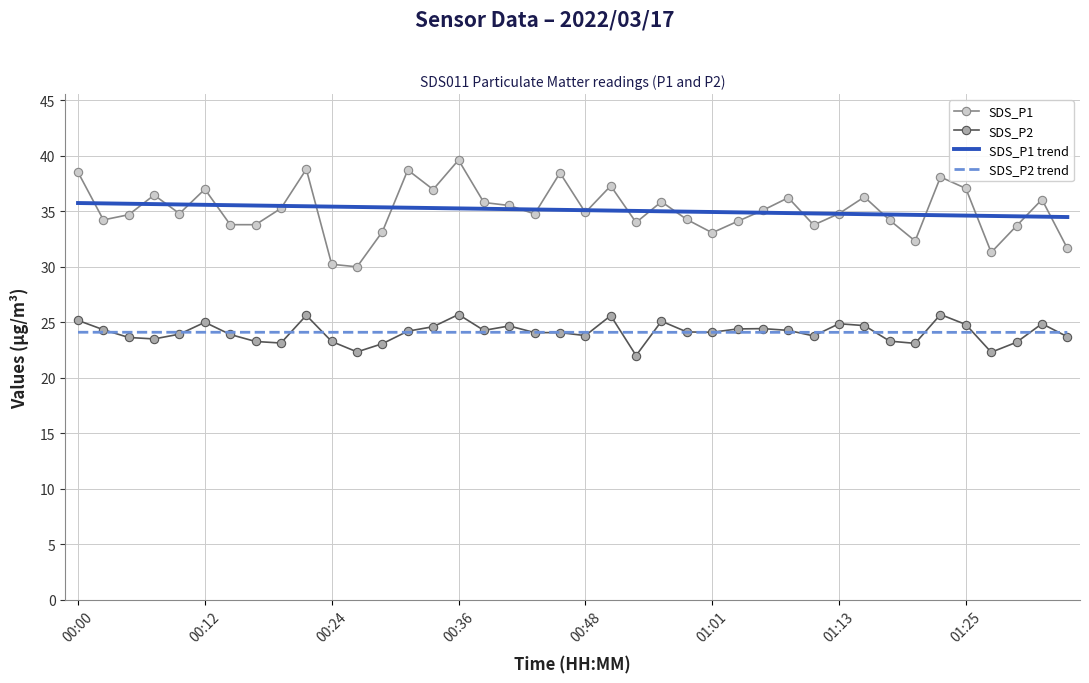

Which series has the largest range (max minus min)?

SDS_P1